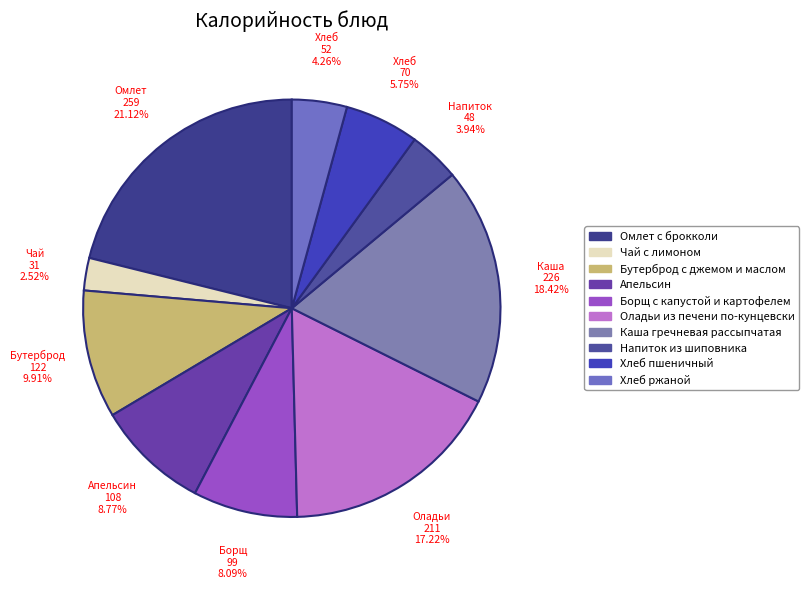

To the nearest percent, what is the combined percentage of Омлет с брокколи and Борщ с капустой и картофелем?

29%